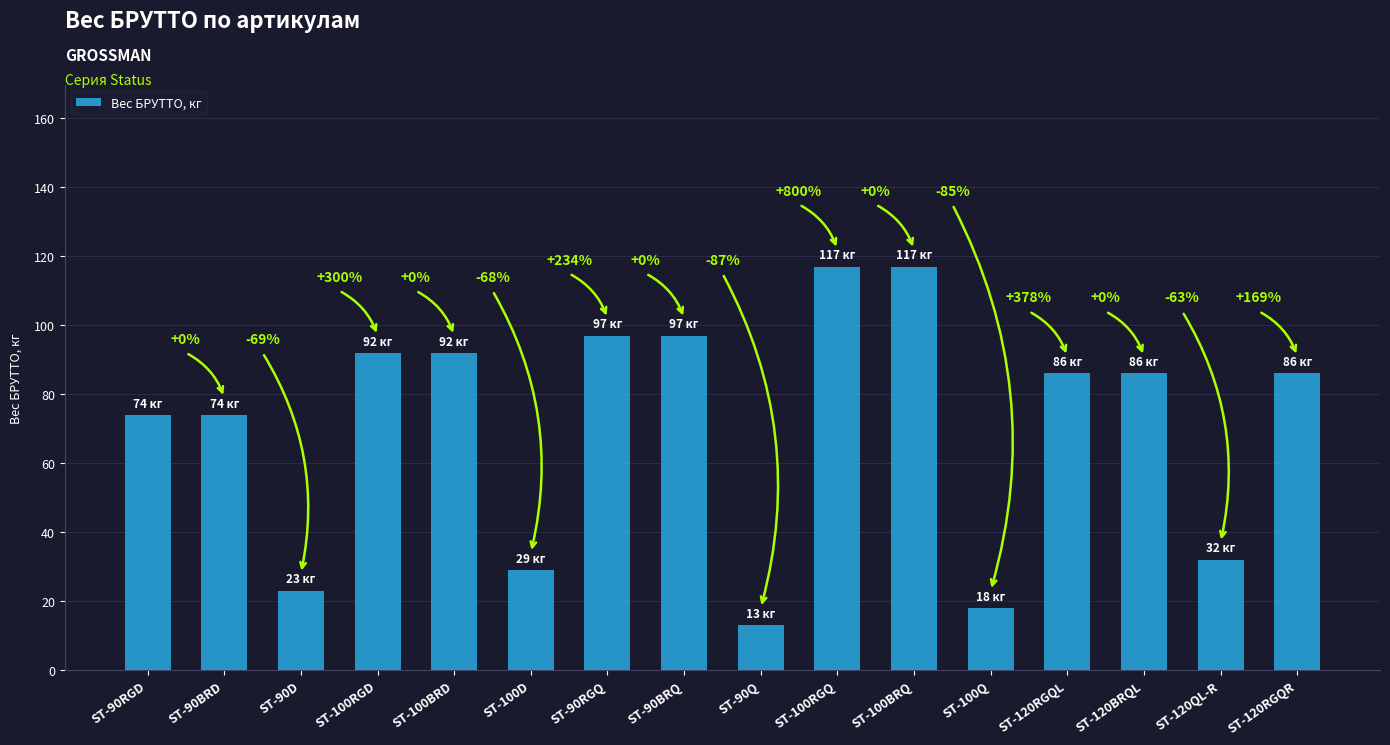

What is the ratio of the value at ST-90D to the value at ST-120QL-R?

0.7